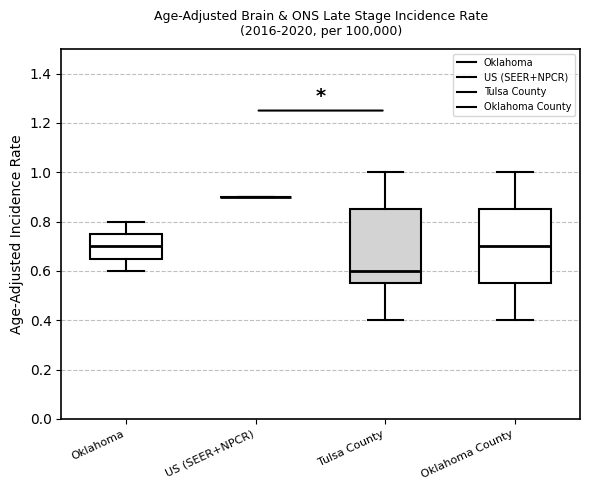

Where does the upper whisker of the box for Oklahoma County end on the y-axis? The values are not printed on the chart, so give them approximately, as read against the axis.

1.00